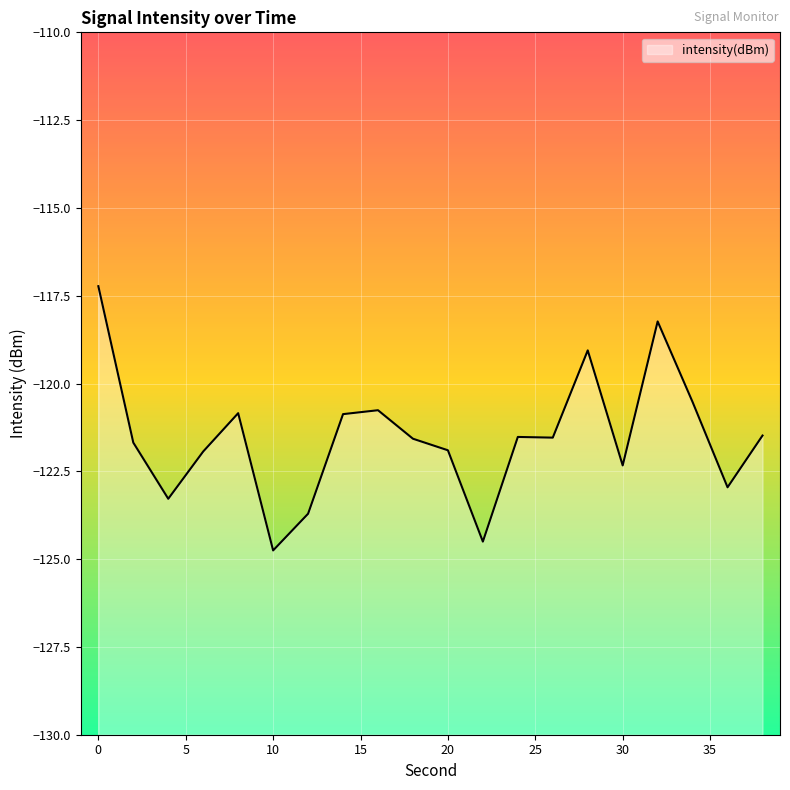

Where is the data nearest to the value -120?

34